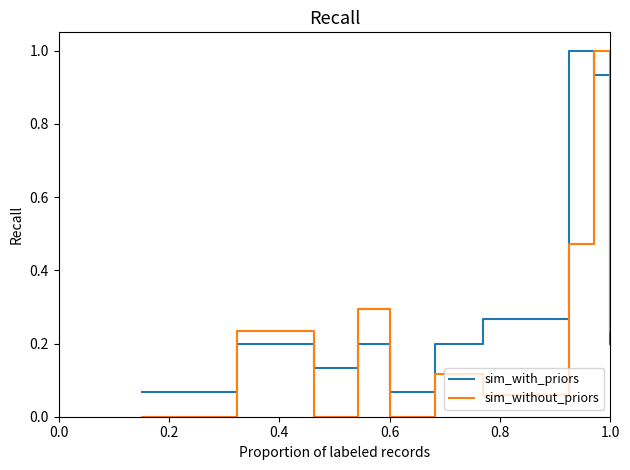

Which series has the largest range (max minus min)?

sim_without_priors